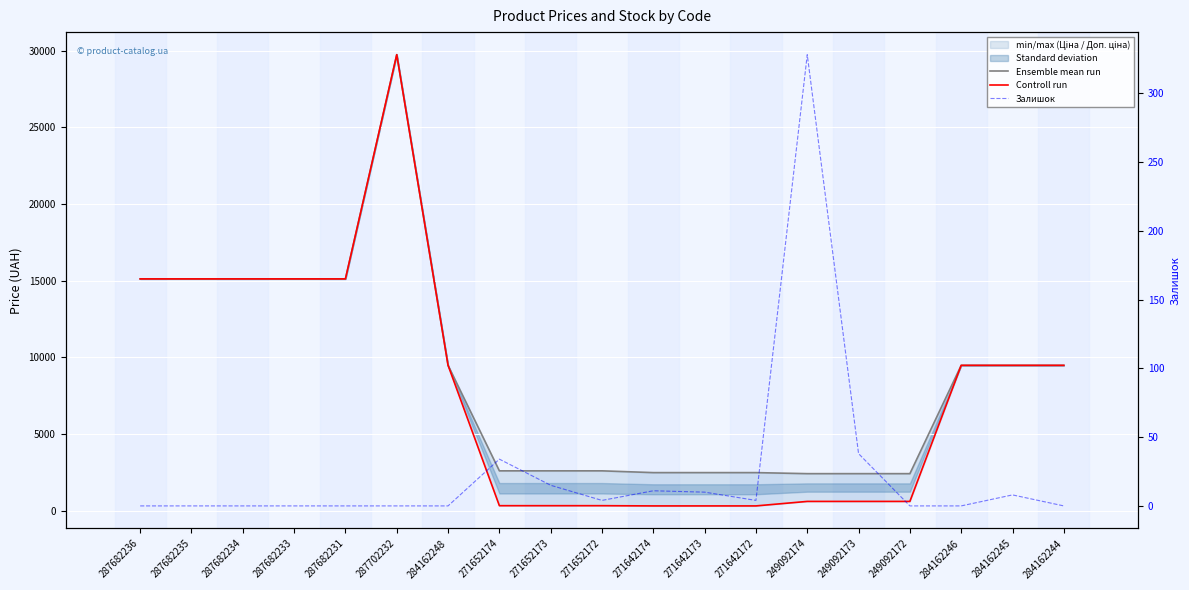

Reading right to left, what are all the values shown in this chart?

Ensemble mean run: 284162244=9480.1	284162245=9480.1	284162246=9480.1	249092172=2414.8	249092173=2414.8	249092174=2414.8	271642172=2482.4	271642173=2482.4	271642174=2482.4	271652172=2598.3	271652173=2598.3	271652174=2598.3	284162248=9480.1	287702232=29747.2	287682231=15120.0	287682233=15120.0	287682234=15120.0	287682235=15120.0	287682236=15120.0
Controll run: 284162244=9480.1	284162245=9480.1	284162246=9480.1	249092172=603.7	249092173=603.7	249092174=603.7	271642172=310.3	271642173=310.3	271642174=310.3	271652172=324.8	271652173=324.8	271652174=324.8	284162248=9480.1	287702232=29747.2	287682231=15120.0	287682233=15120.0	287682234=15120.0	287682235=15120.0	287682236=15120.0
Залишок: 284162244=0.0	284162245=8.0	284162246=0.0	249092172=0.0	249092173=38.0	249092174=328.0	271642172=4.0	271642173=10.0	271642174=11.0	271652172=4.0	271652173=15.0	271652174=34.0	284162248=0.0	287702232=0.0	287682231=0.0	287682233=0.0	287682234=0.0	287682235=0.0	287682236=0.0